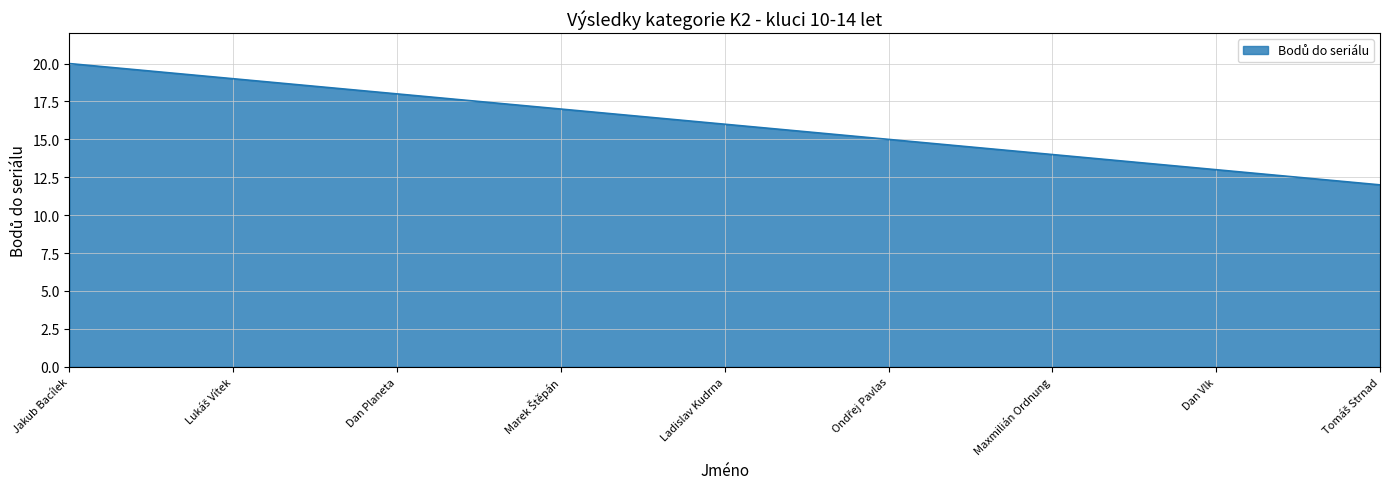

How many values are between 14 and 18?

5